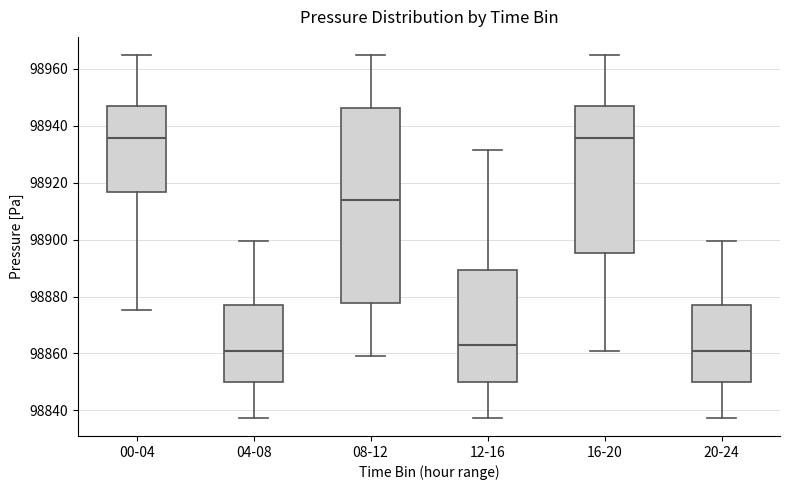

Reading left to right, transcribe this box plot: for each box, give where its median line is, the range the box spans, and where its two whiskers end, as read against the y-axis. The values are not printed on the chart, so give them approximately, as read against the axis.

00-04: median 98936, box 98916 to 98946, whiskers 98876 to 98964
04-08: median 98860, box 98850 to 98876, whiskers 98838 to 98900
08-12: median 98914, box 98878 to 98946, whiskers 98858 to 98964
12-16: median 98862, box 98850 to 98890, whiskers 98838 to 98932
16-20: median 98936, box 98896 to 98946, whiskers 98860 to 98964
20-24: median 98860, box 98850 to 98878, whiskers 98838 to 98900